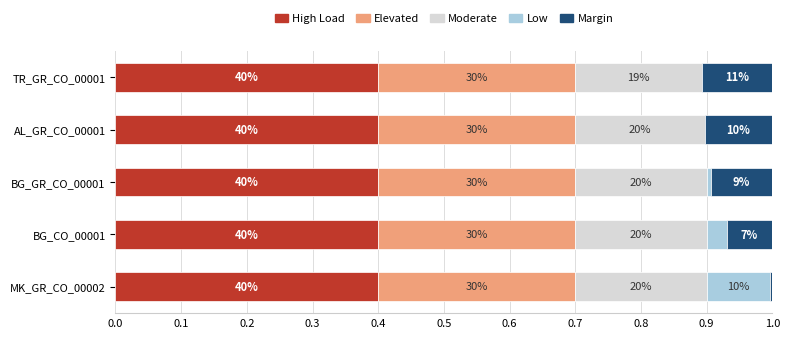

What are all the series names shown in the legend?

High Load, Elevated, Moderate, Low, Margin